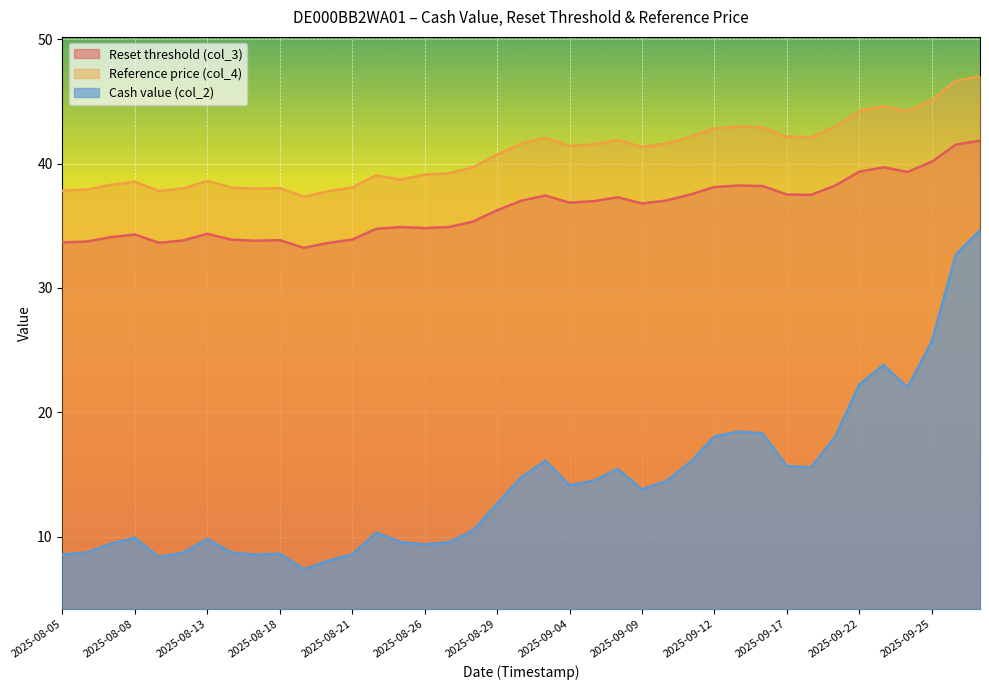

The value of Cash value (col_2) at 2025-08-27 is 2.7. True or false?

False